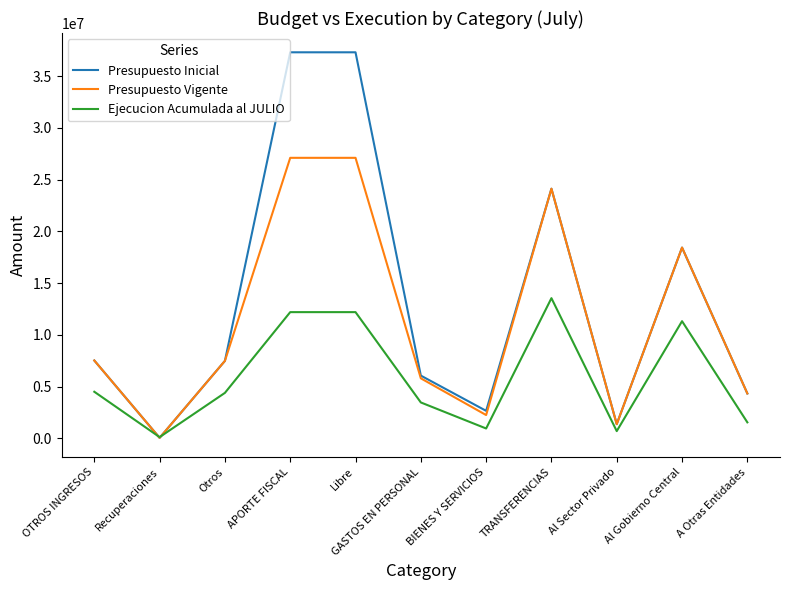

What is the greatest value displayed?

37312559